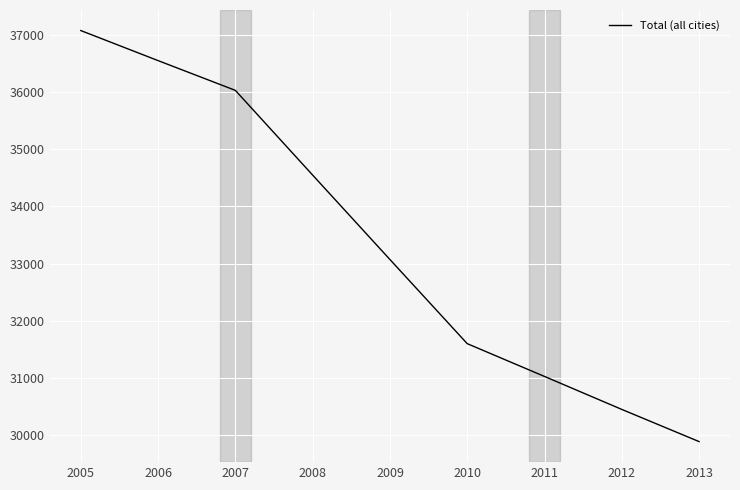

What is the sum of the values at 2005 and 2011?

68099